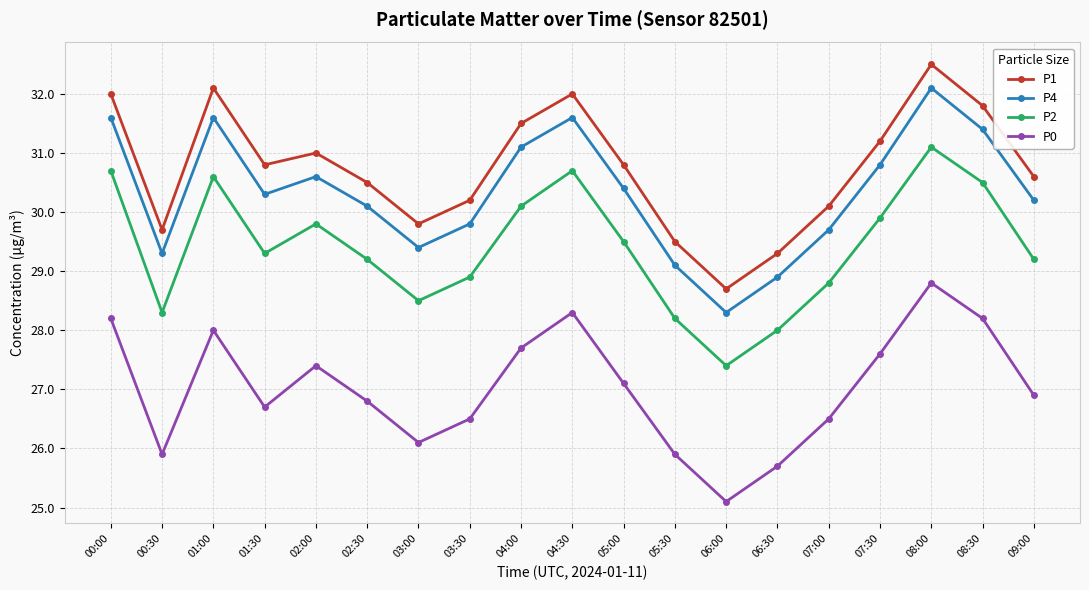

What is the label of the 2nd point from the left?

00:30